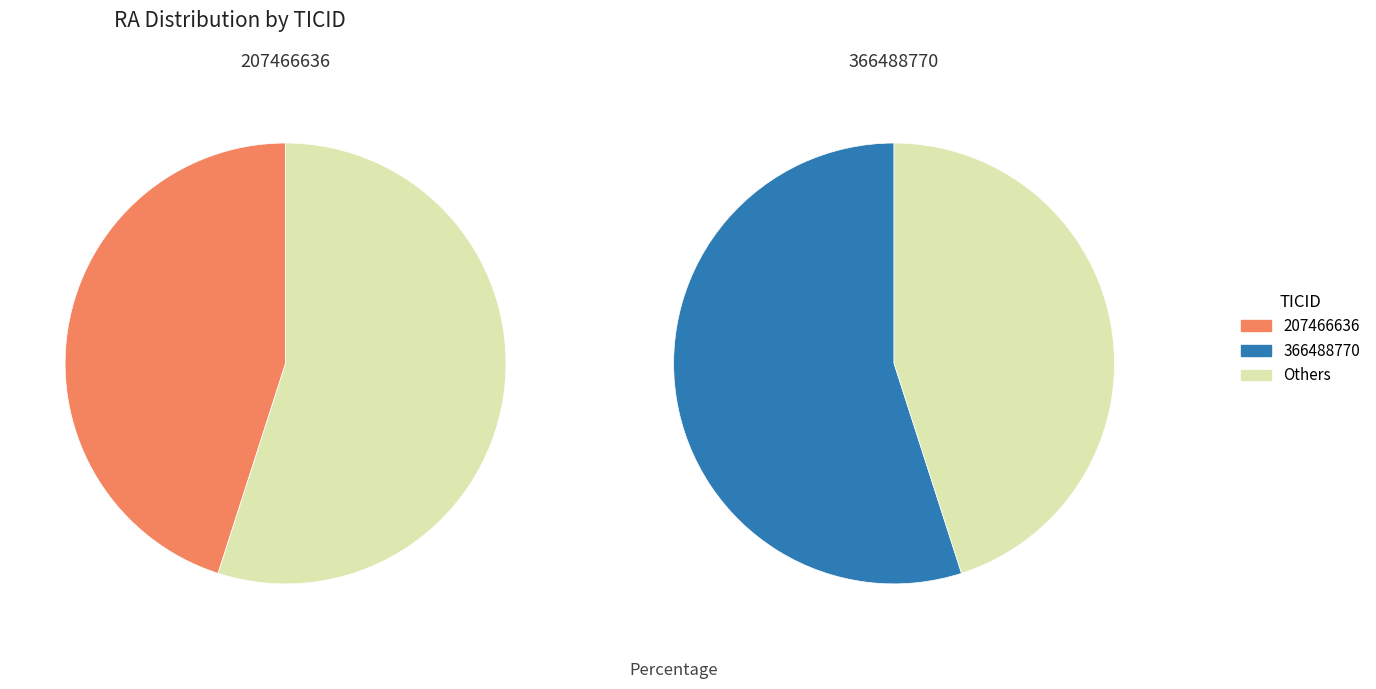

Count the number of slices in the pie.

2